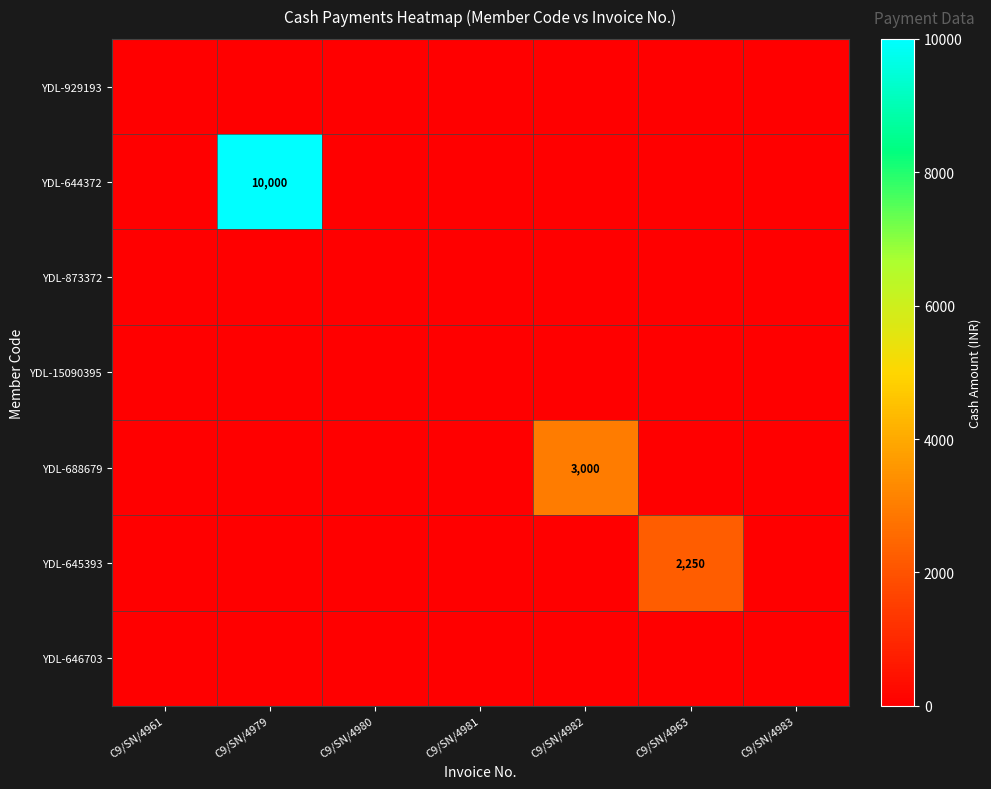

Which series has the largest range (max minus min)?

YDL-644372